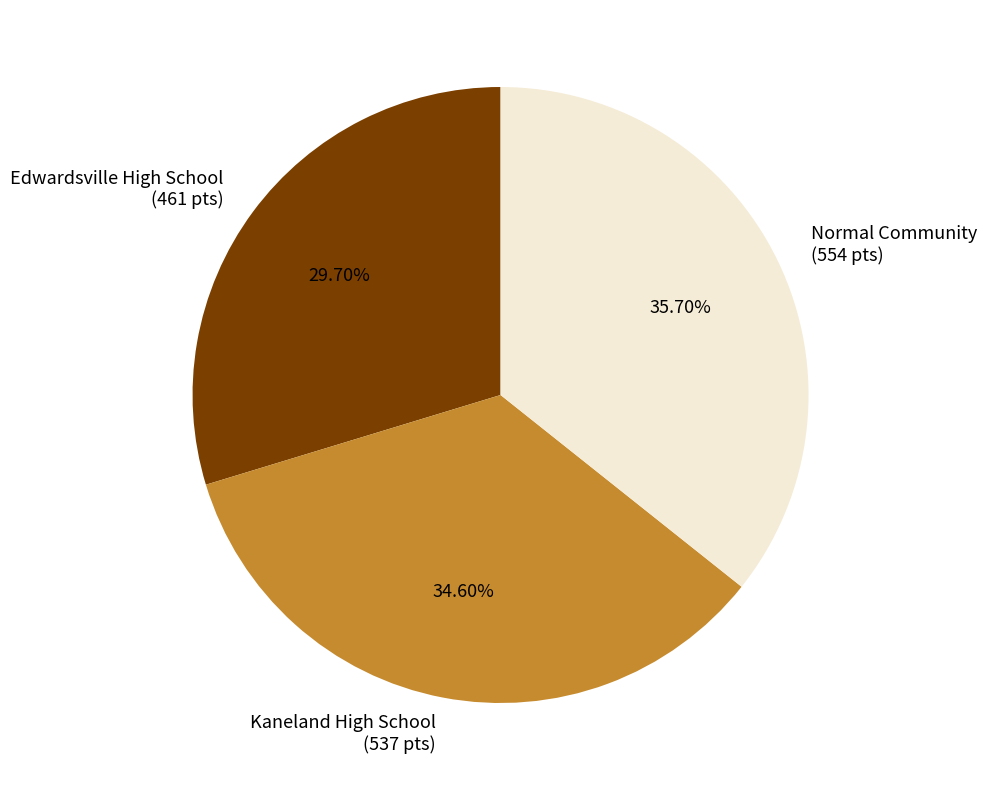

Which has a higher value, Edwardsville High School or Normal Community?

Normal Community